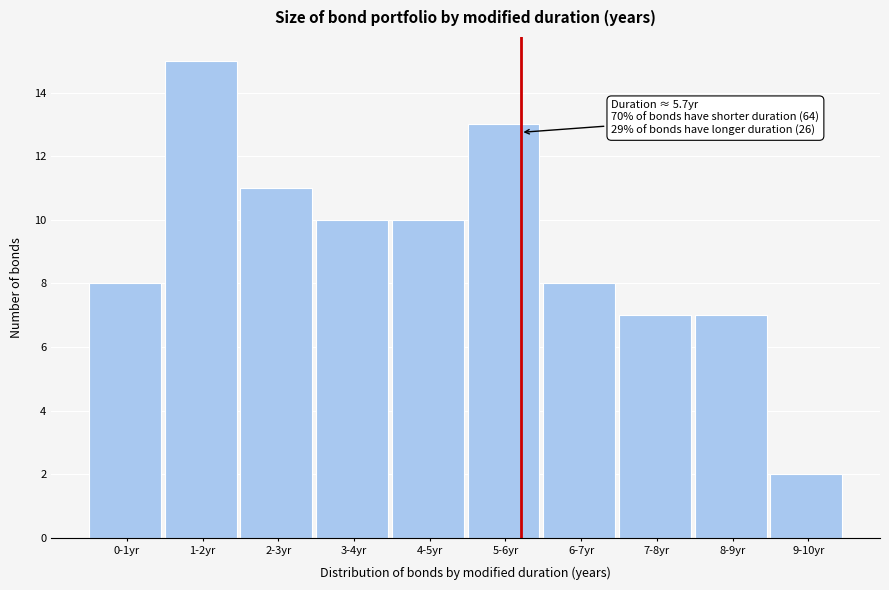

Reading left to right, what are all the values shown in this chart?

0-1yr=8	1-2yr=15	2-3yr=11	3-4yr=10	4-5yr=10	5-6yr=13	6-7yr=8	7-8yr=7	8-9yr=7	9-10yr=2